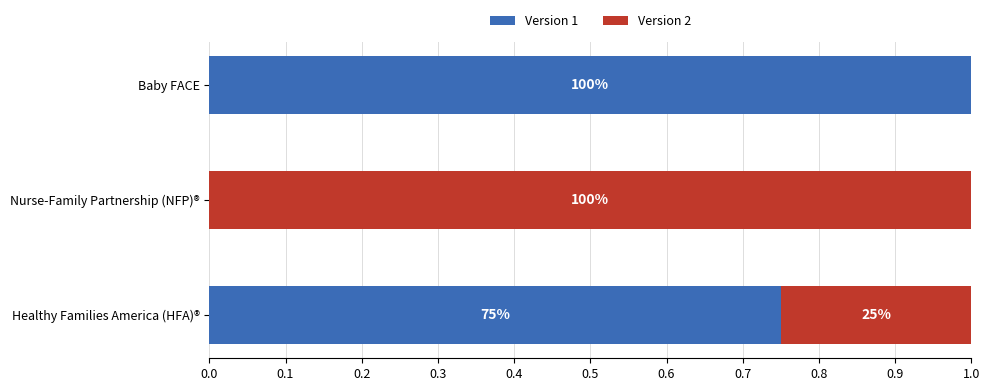

What is the value of the Version 2 bar at the 1st from the left?

0.2